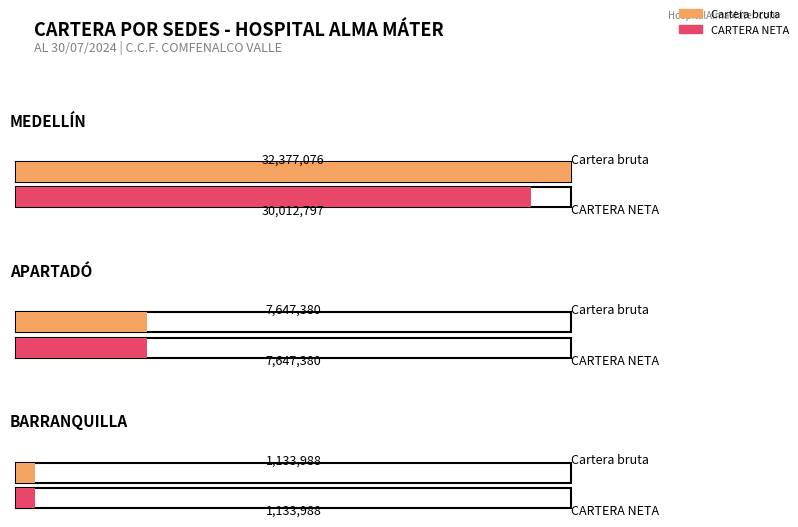

Which series changed the most between MEDELLÍN and BARRANQUILLA?

Cartera bruta